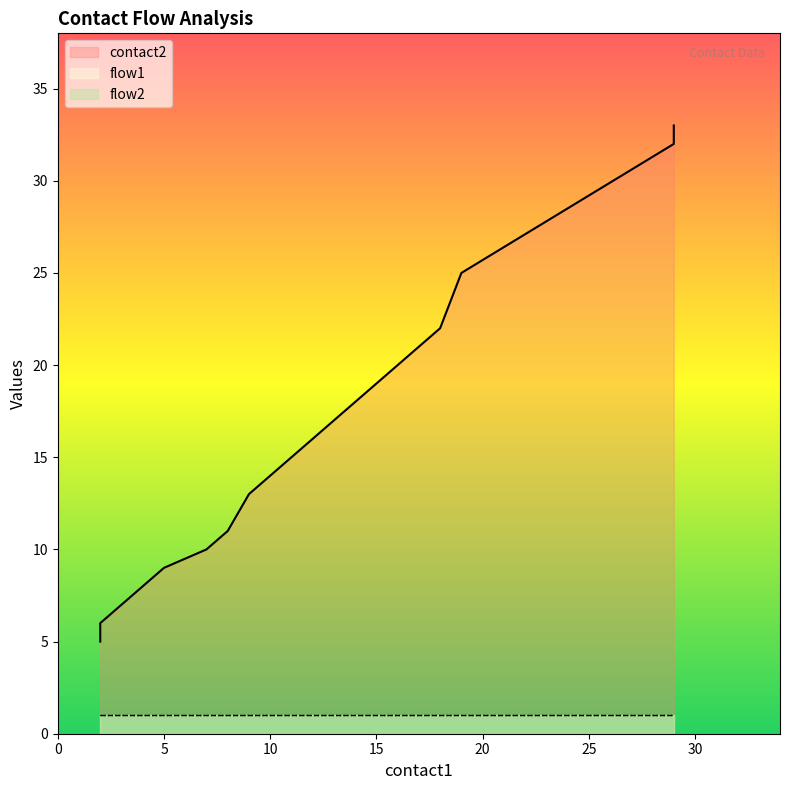

Which label corresponds to the largest value in the chart?

29